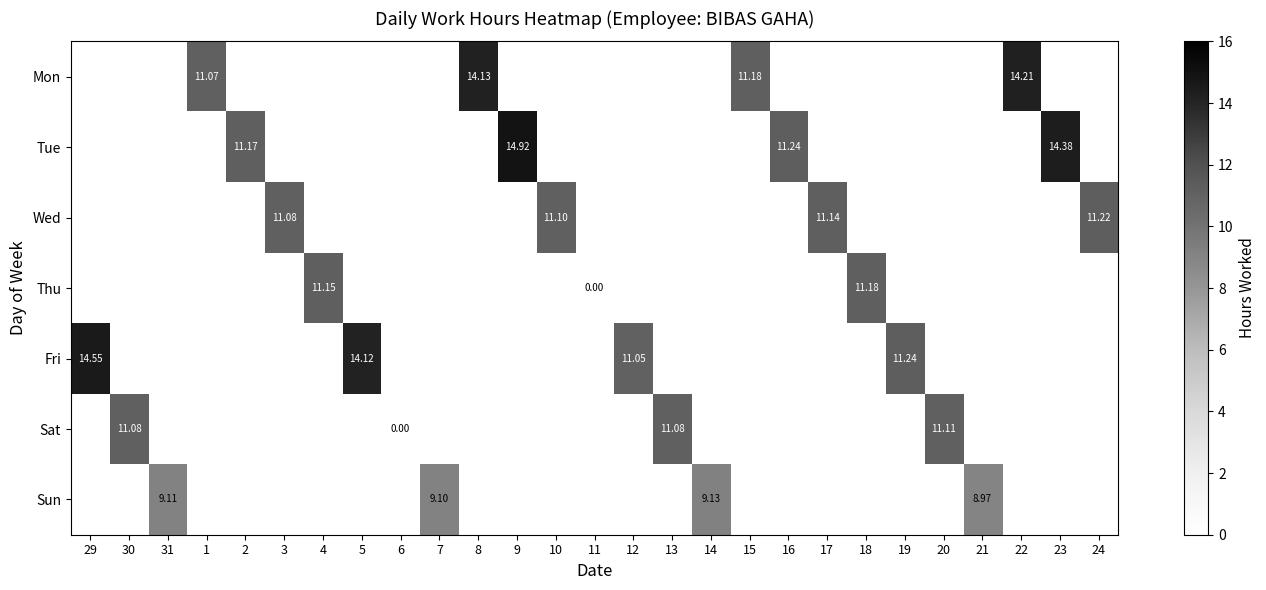

What value does the Tue series have at 9?

14.9